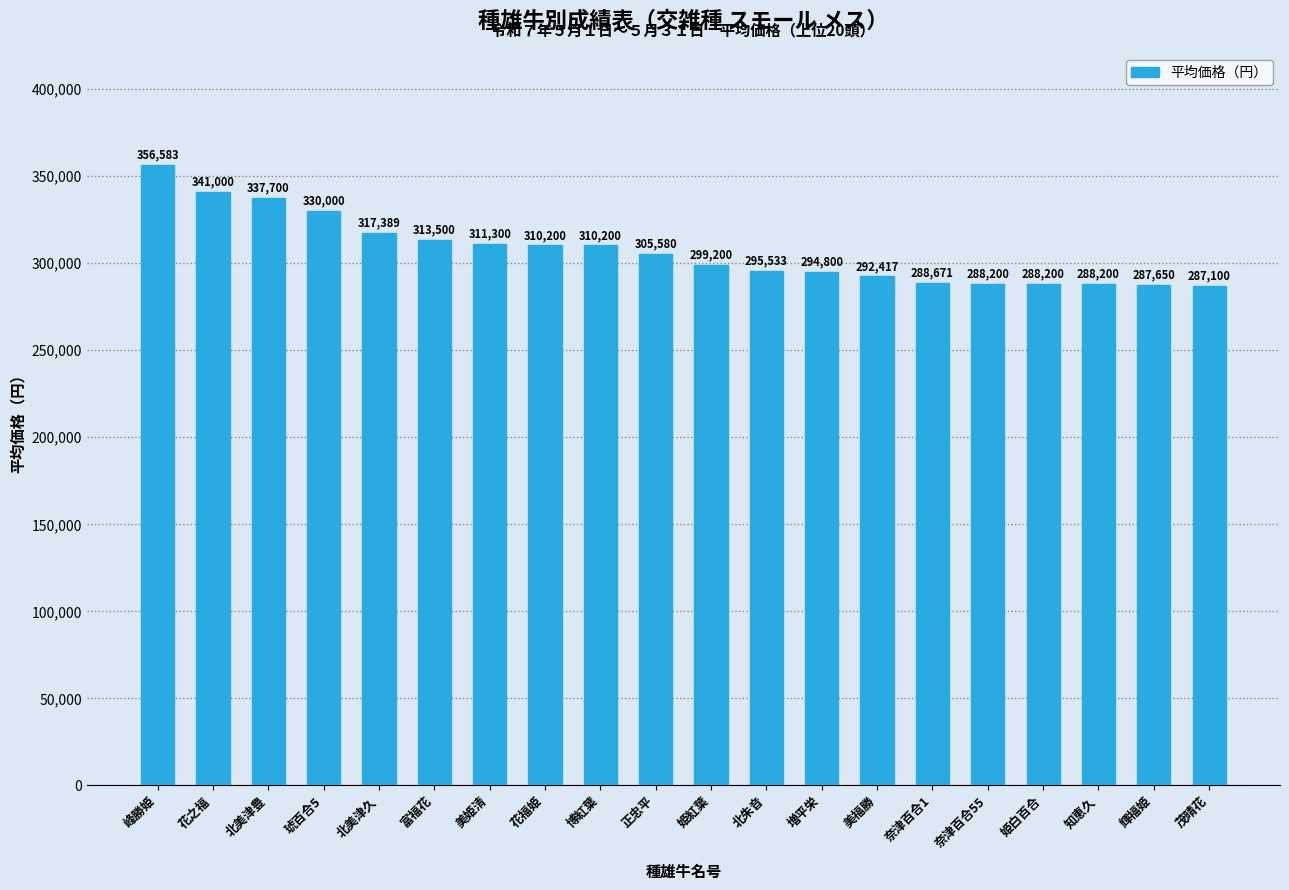

Is it true that the value at 奈津百合1 is 498674?

False